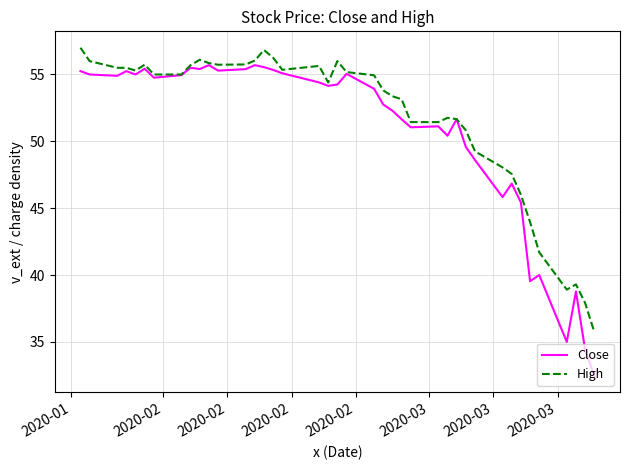

Which series has the widest spread of values?

Close